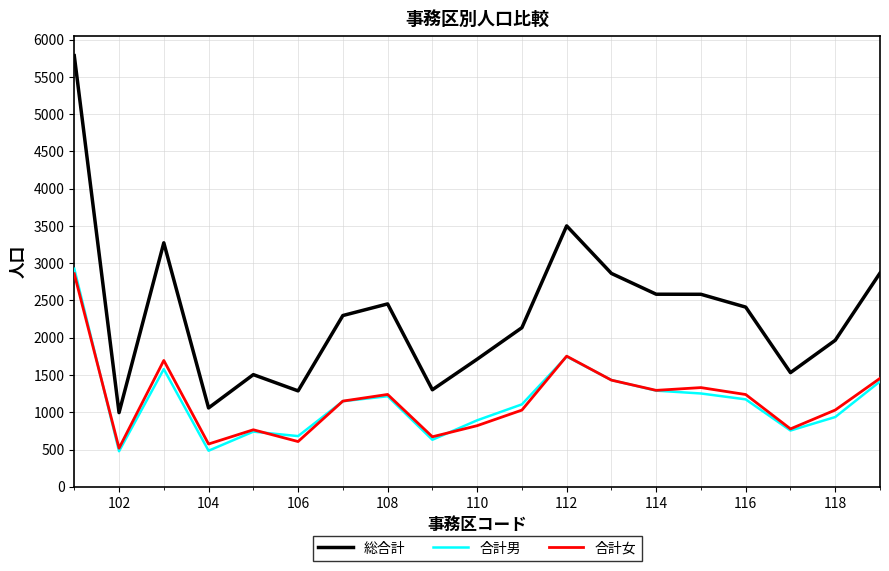

What is the lowest value of the 総合計 series?

995